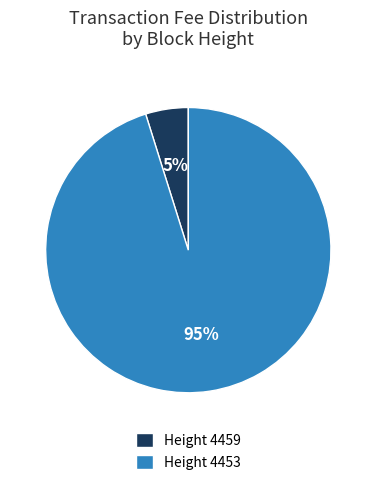

Combined, do Height 4459 and Height 4453 account for over 50%?

Yes